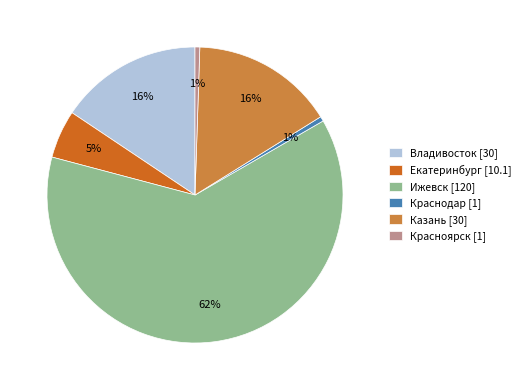

To the nearest percent, what portion does Владивосток [30] represent?

16%